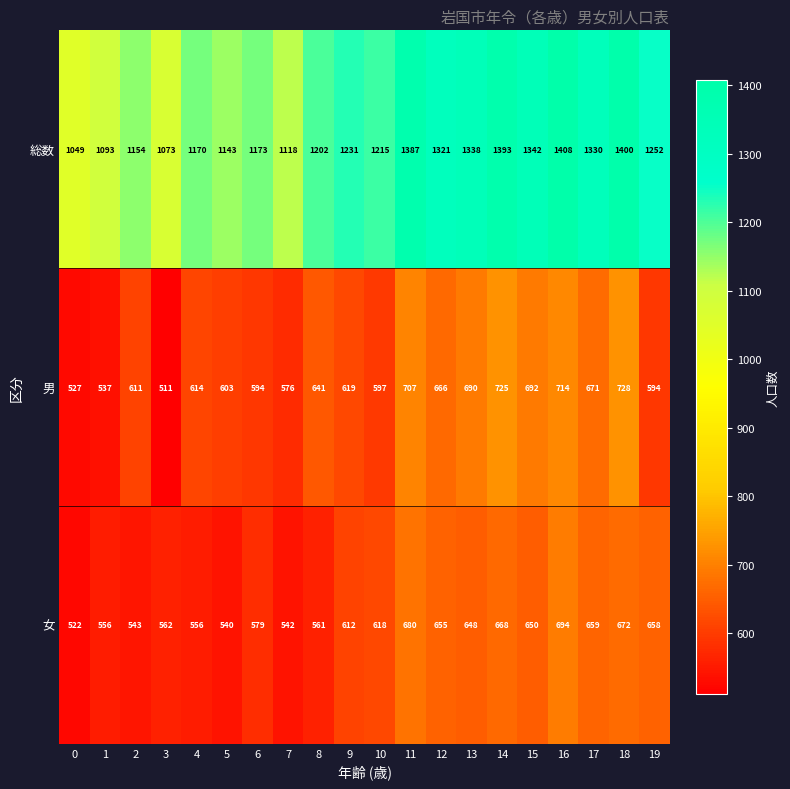

How many data points in 男 are less than 619?

10